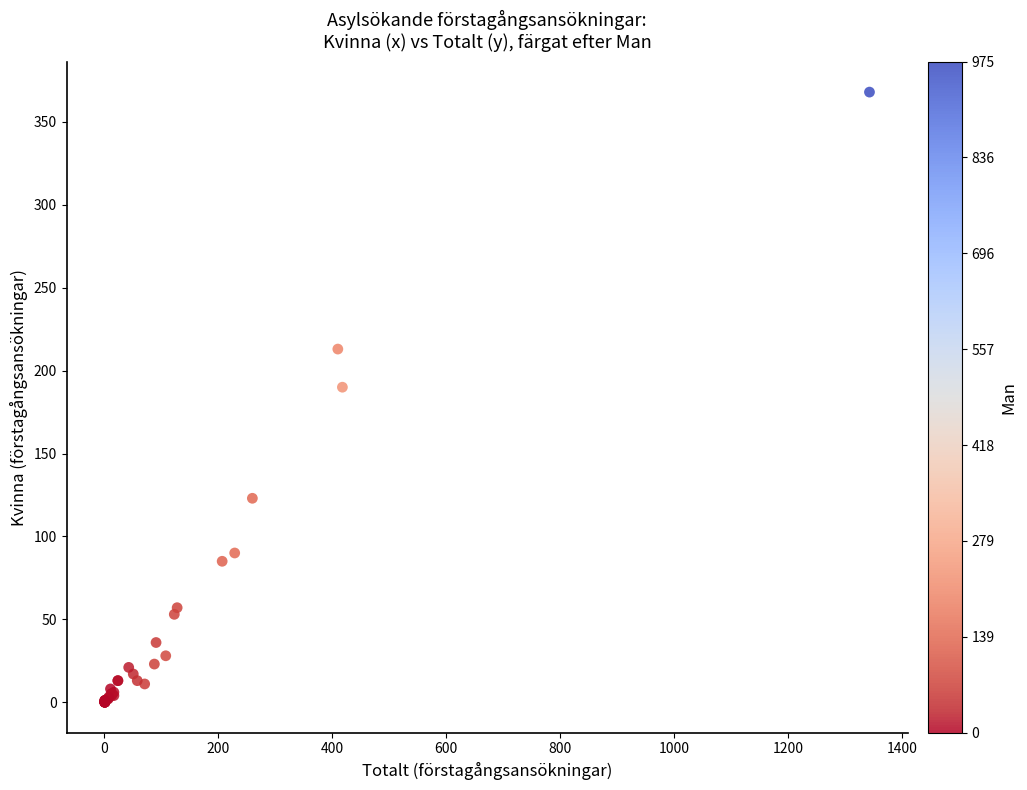

What Y value in the scatter plot is closest to 184?

190